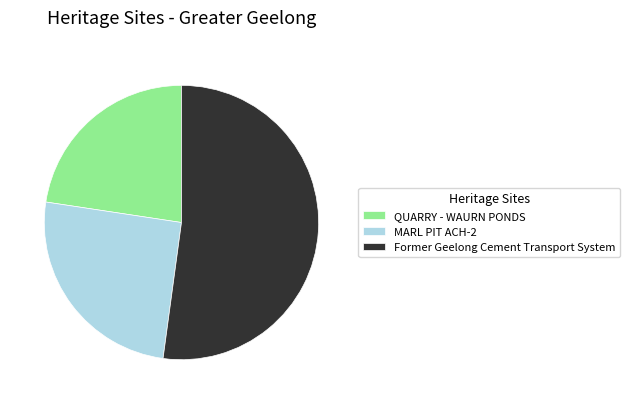

The MARL PIT ACH-2 slice represents 25% of the pie. True or false?

True